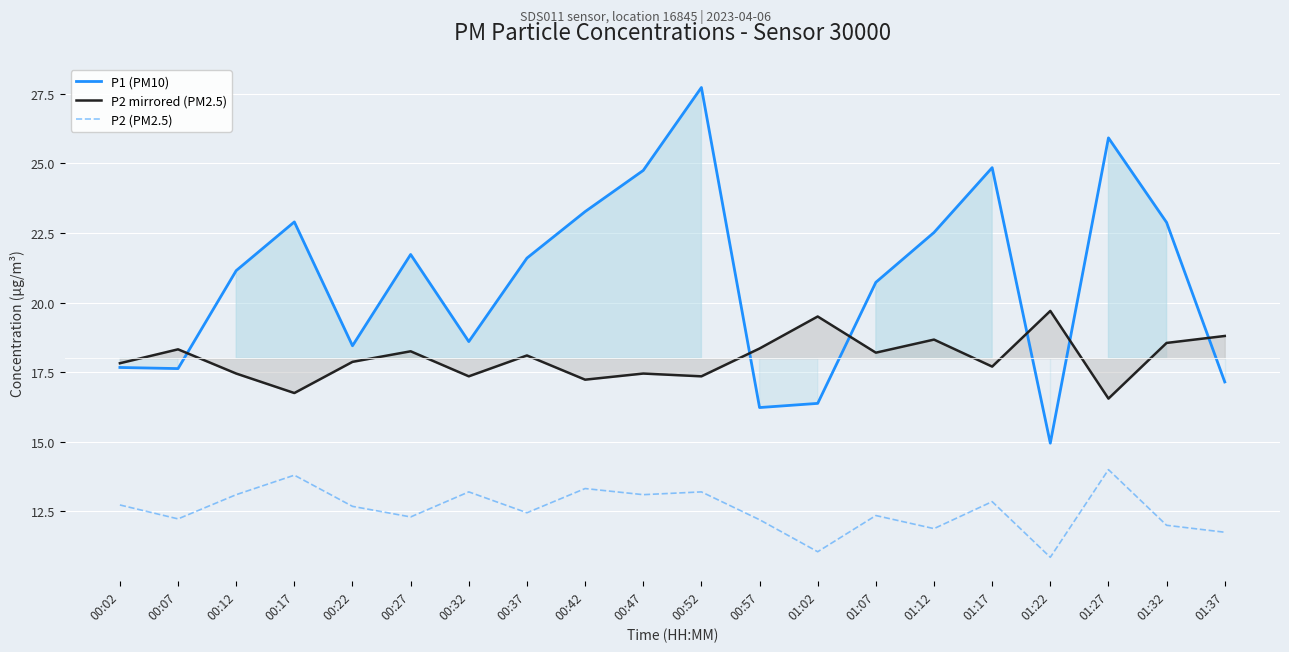

What position from the right is 00:02?

20